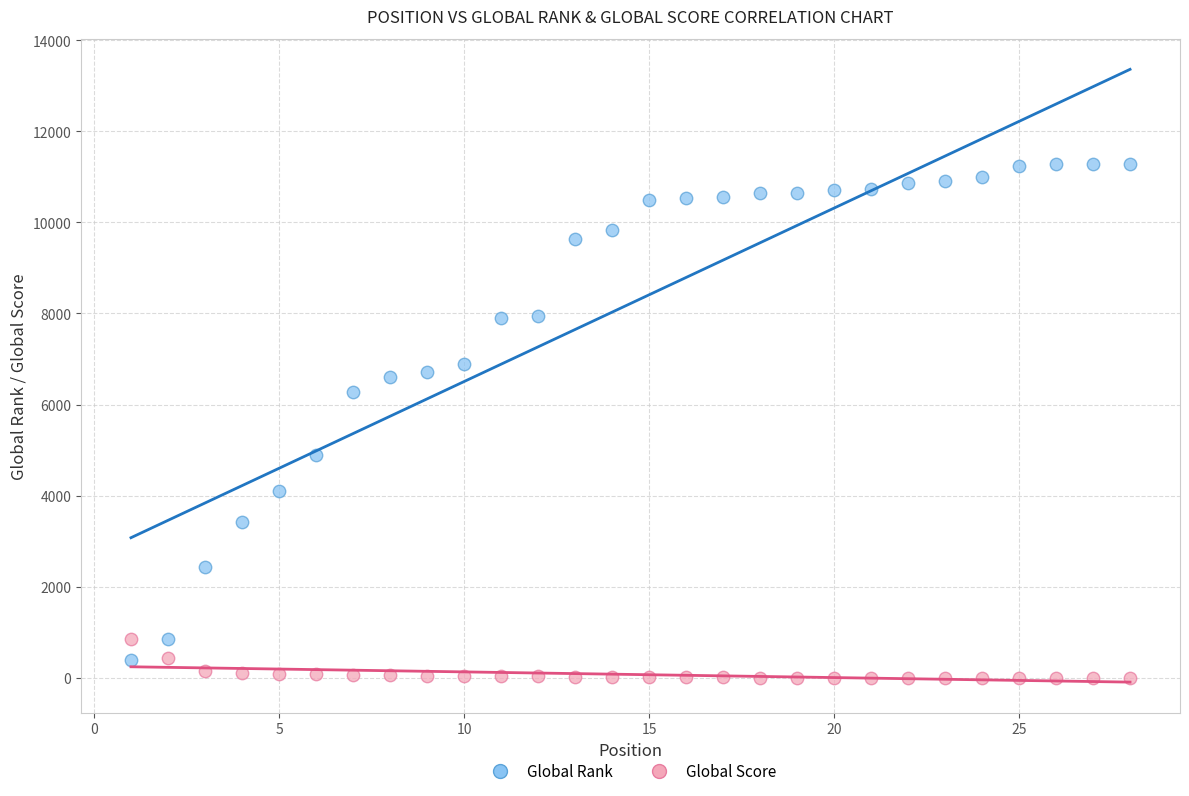

Across all data points, what is the range of Y values (max minus min)?

11290